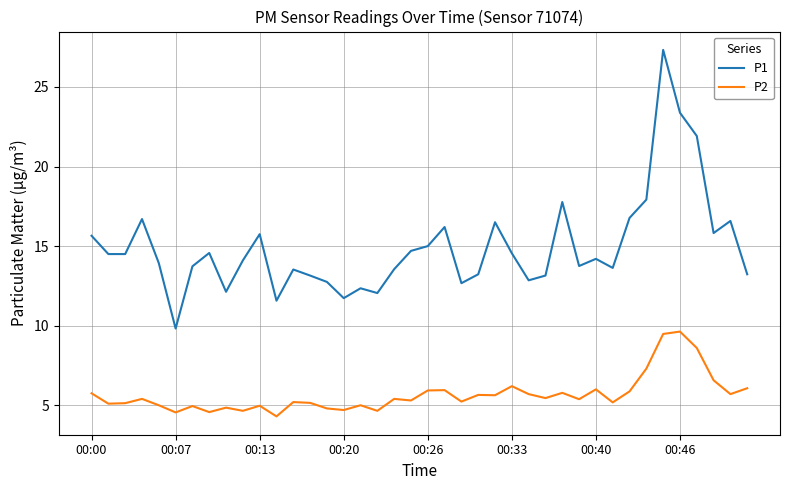

Which series has the largest total across all categories?

P1